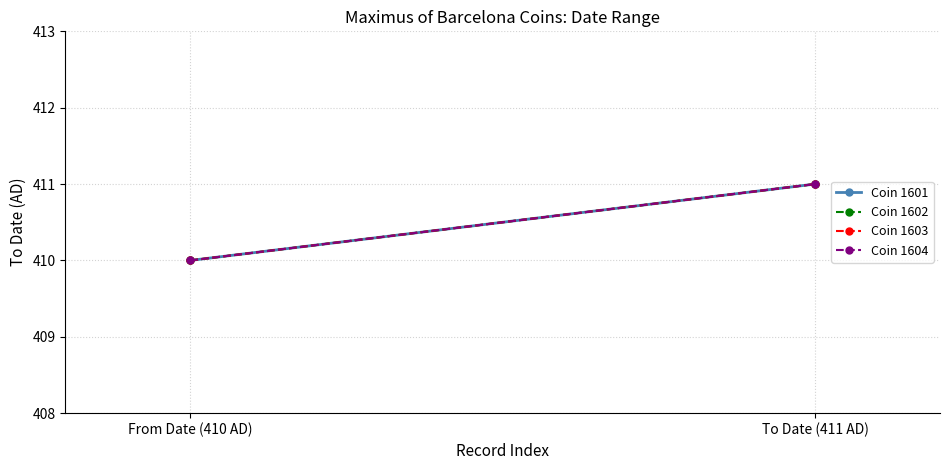

How many lines are shown in the chart?

4